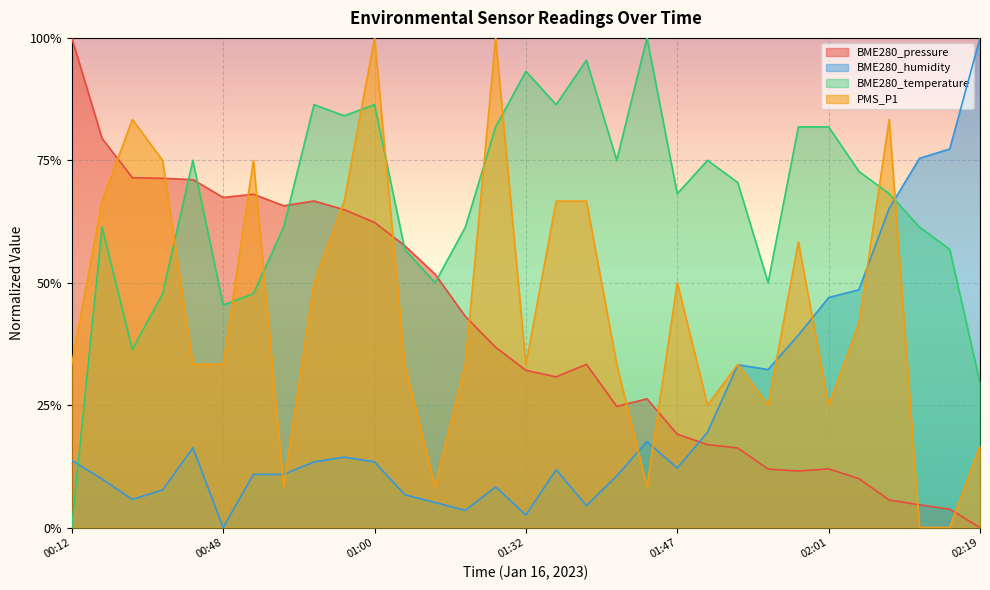

Which category has the lowest value in the BME280_temperature series?

00:12